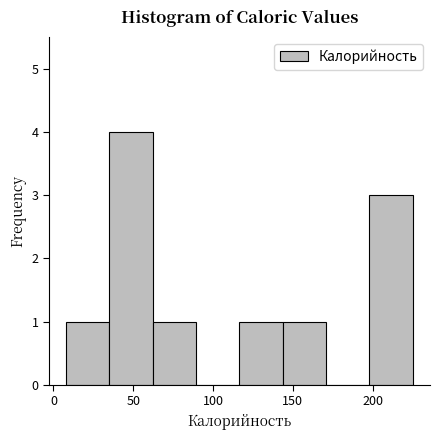

Over which range of the x-axis is the bar tallest?

35 to 60